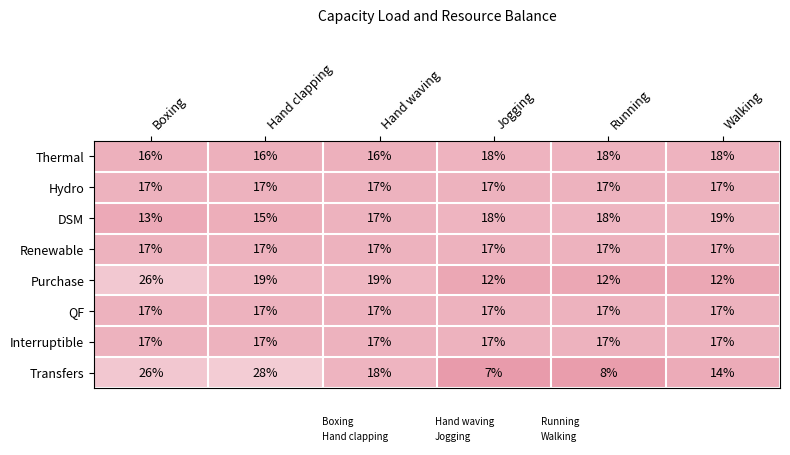

True or false: DSM has a value of 22 at Hand clapping.

False